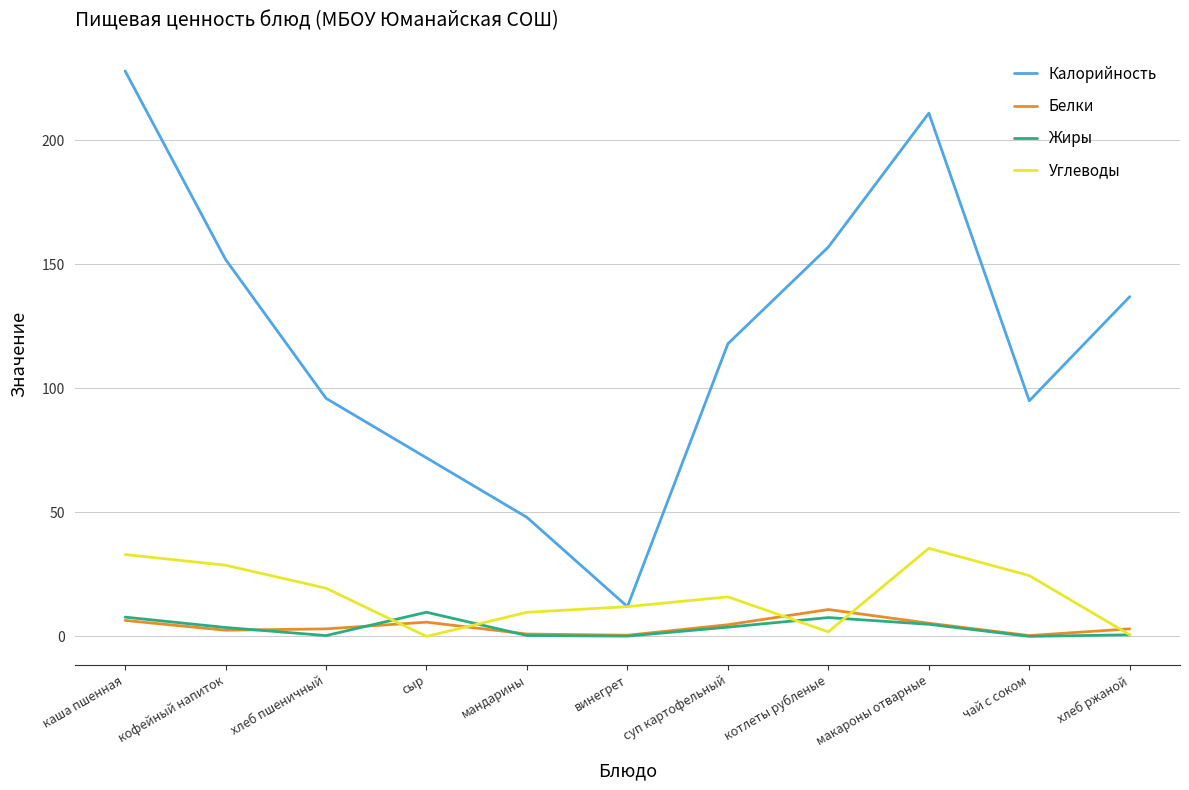

At how many categories does at least one series exceed 219?

1